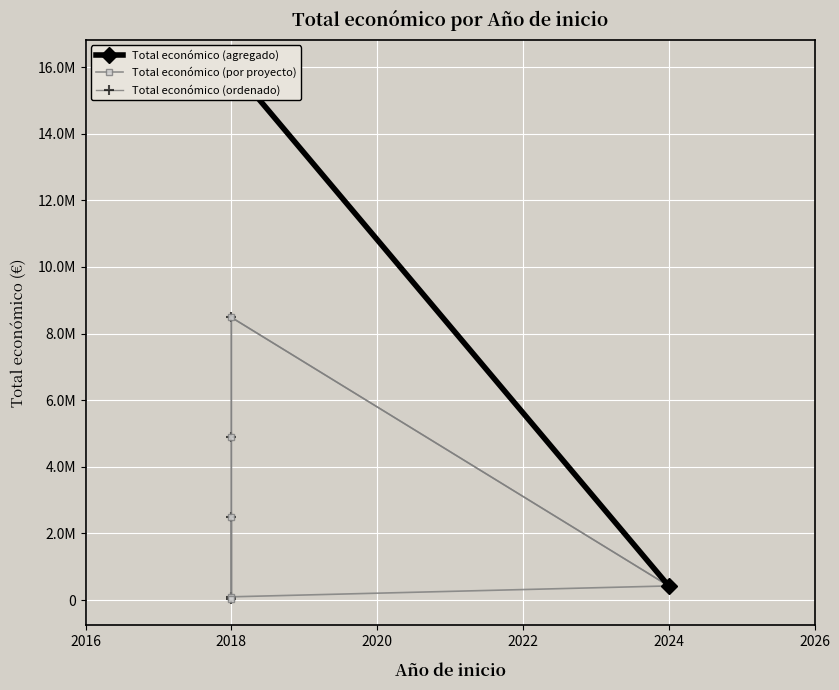

At which label does the data first exceed 2483714?

2018